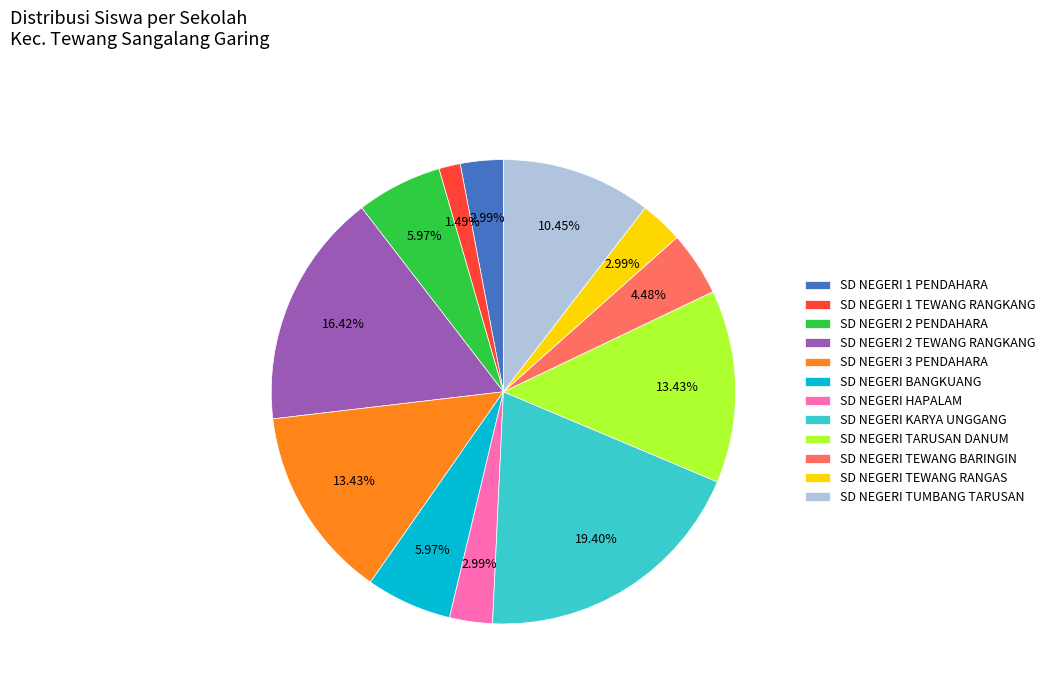

The SD NEGERI KARYA UNGGANG slice represents 19% of the pie. True or false?

True